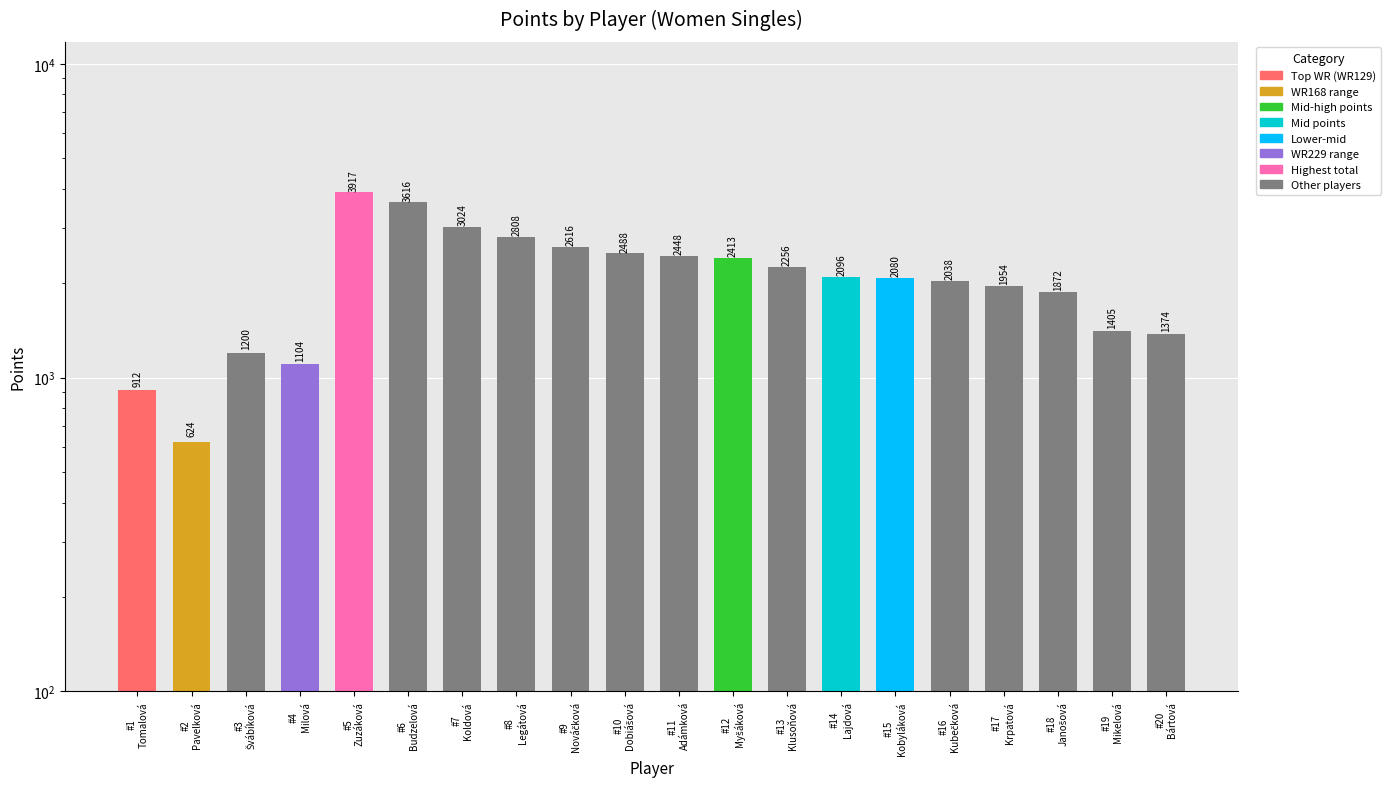

List the labels in order of value, largest first.

#5 Zuzáková, #6 Budzelová, #7 Koldová, #8 Legátová, #9 Nováčková, #10 Dobiášová, #11 Adámková, #12 Myšáková, #13 Klusoňová, #14 Lajdová, #15 Kobyláková, #16 Kubečková, #17 Krpatová, #18 Janošová, #19 Mikelová, #20 Bártová, #3 Švábíková, #4 Milová, #1 Tomalová, #2 Pavelková